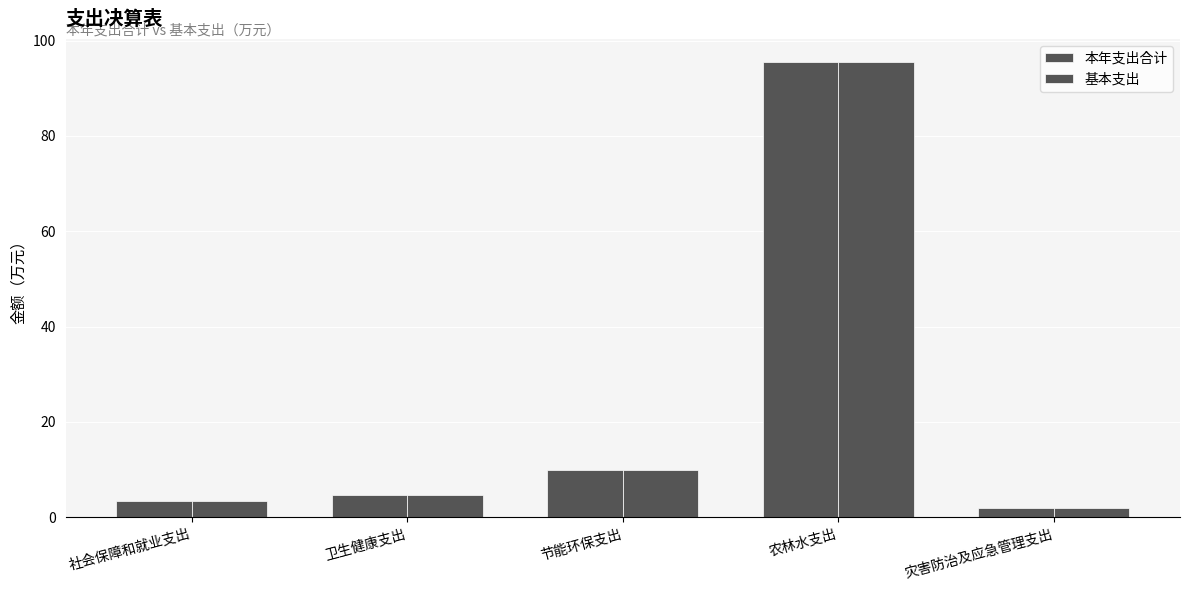

List the labels in order of 基本支出 value, largest first.

农林水支出, 节能环保支出, 卫生健康支出, 社会保障和就业支出, 灾害防治及应急管理支出